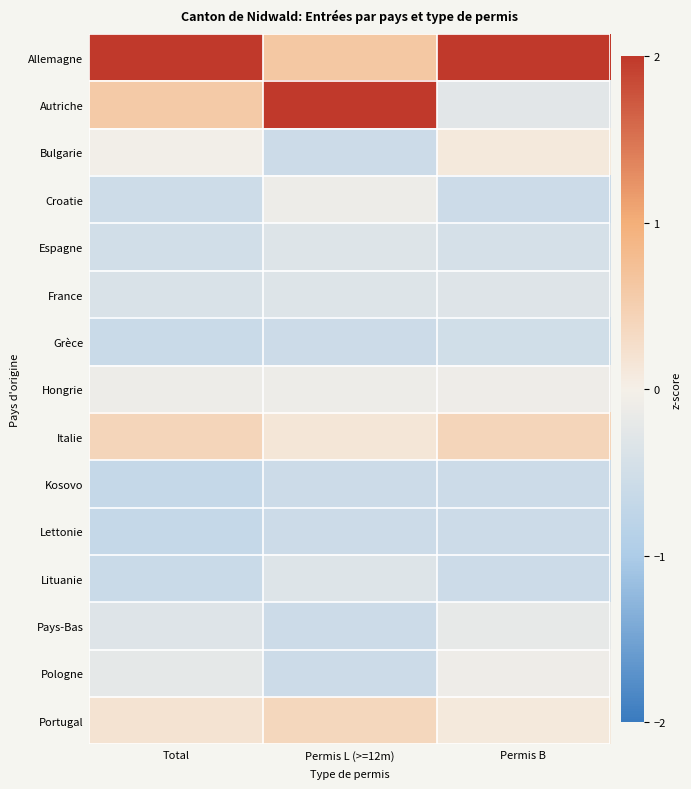

At how many categories does at least one series exceed 2?

3